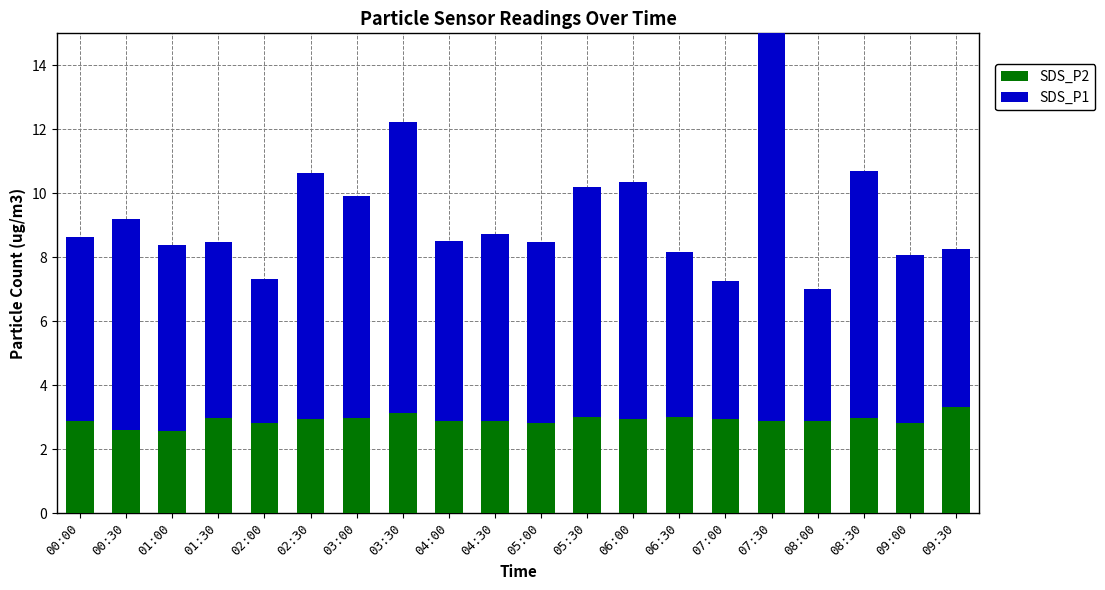

Rank the series by their average value, from highest to lowest.

SDS_P1, SDS_P2